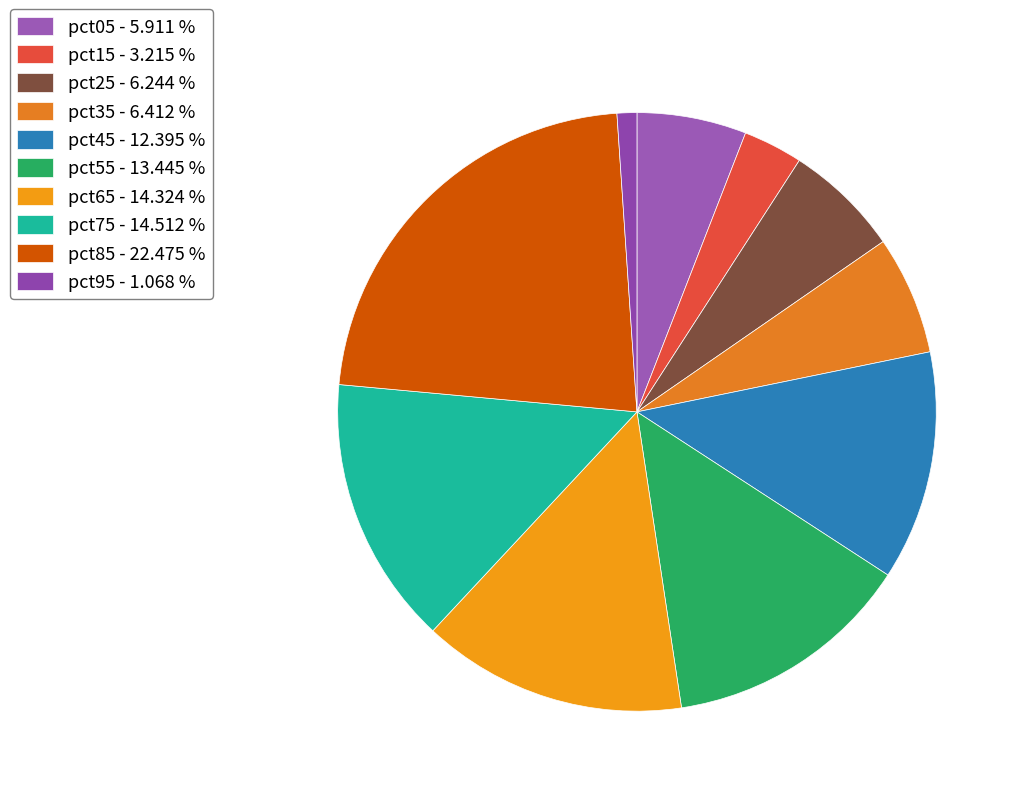

Does any single category account for the majority?

No